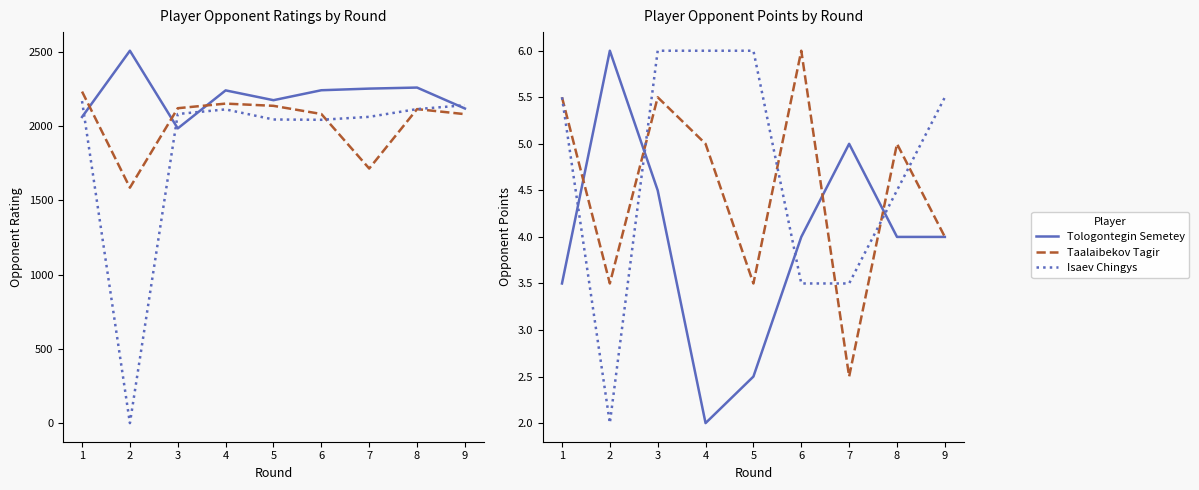

At which label does Isaev Chingys first exceed 5?

1